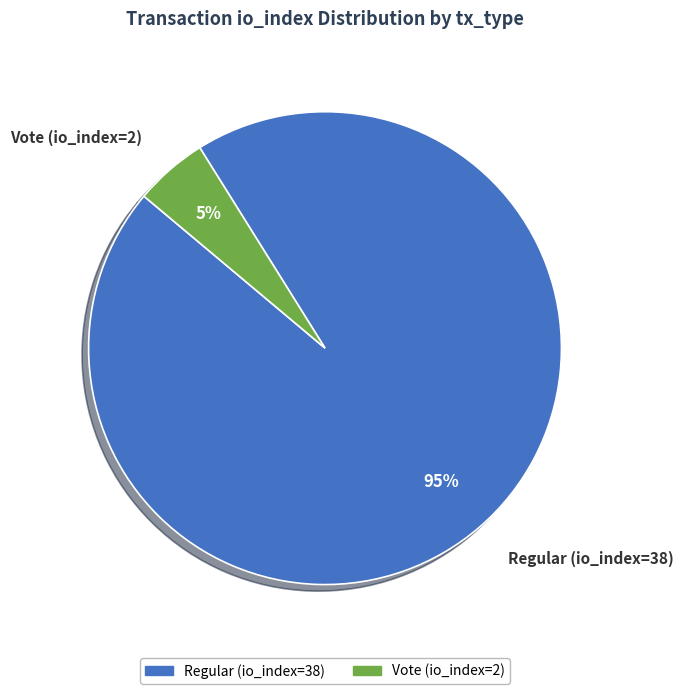

Rank the categories by value from lowest to highest.

Vote (io_index=2), Regular (io_index=38)